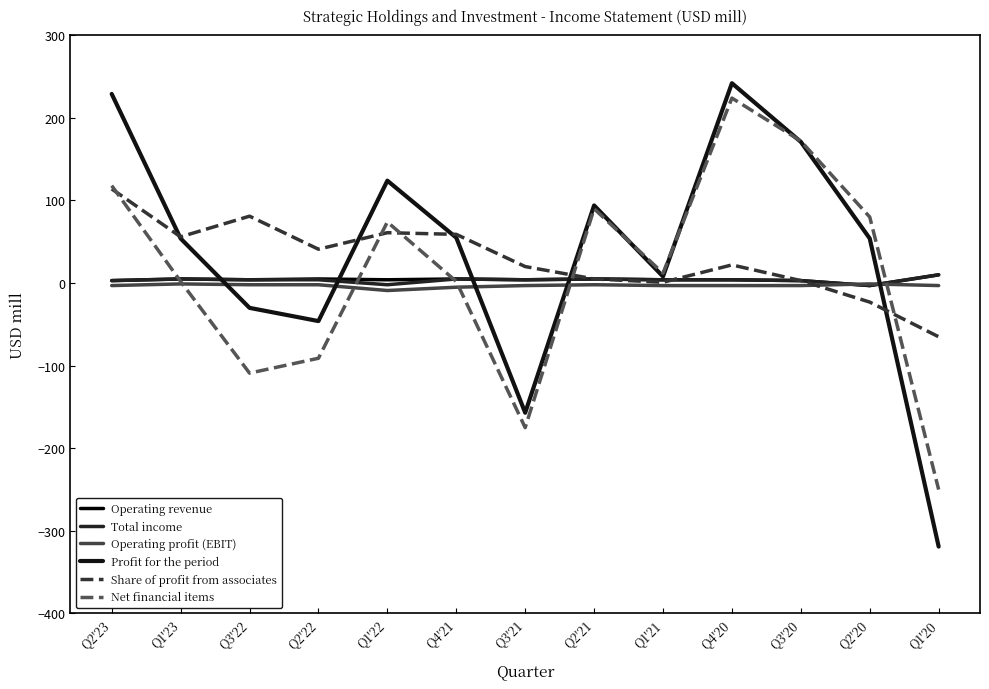

At which category is the sum across all series the highest?

Q4'20